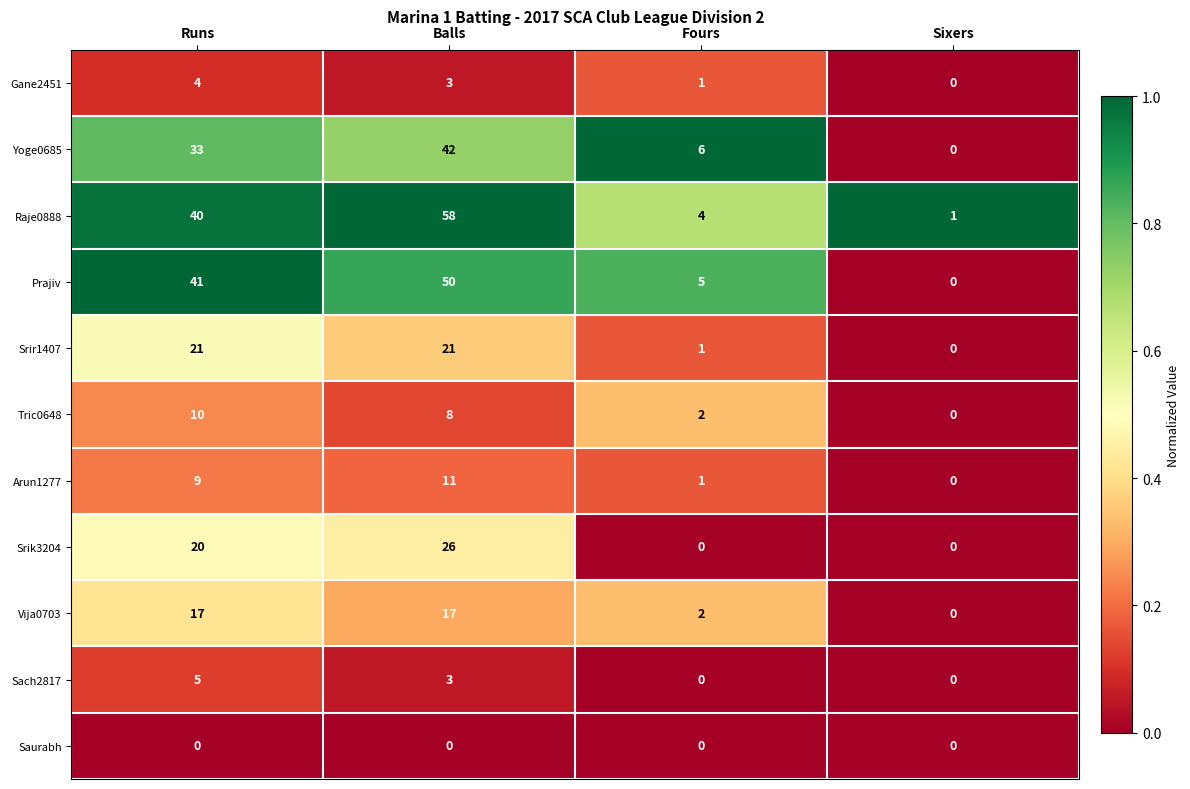

Which series has the largest range (max minus min)?

Raje0888